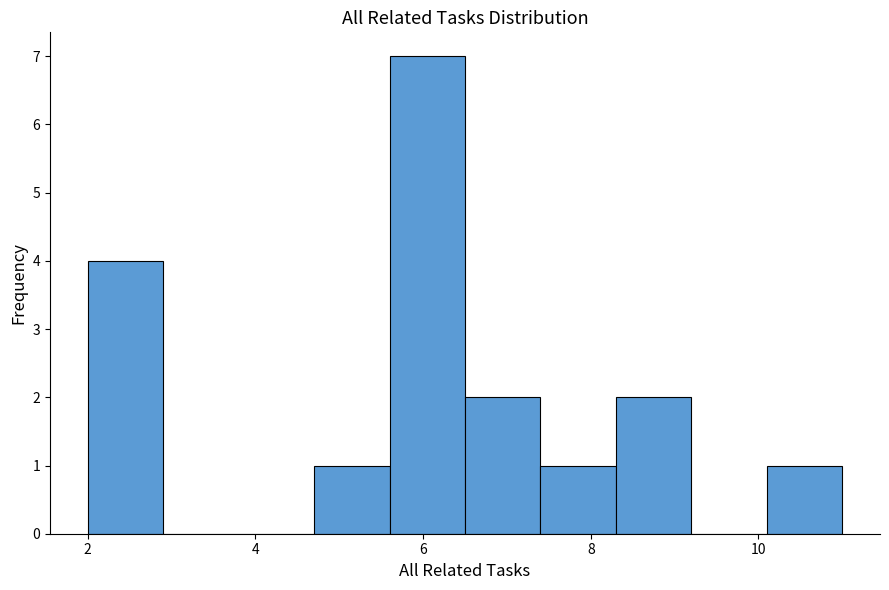

Reading left to right, transcribe this chart: for each bar, give the range it covers on the x-axis and its height. Neither the bar edges nor the heights are printed on the chart, so give them approximately, as read against the axes.

2.0 to 2.9: 4
2.9 to 3.8: 0
3.8 to 4.7: 0
4.7 to 5.6: 1
5.6 to 6.5: 7
6.5 to 7.4: 2
7.4 to 8.3: 1
8.3 to 9.2: 2
9.2 to 10.1: 0
10.1 to 11.0: 1